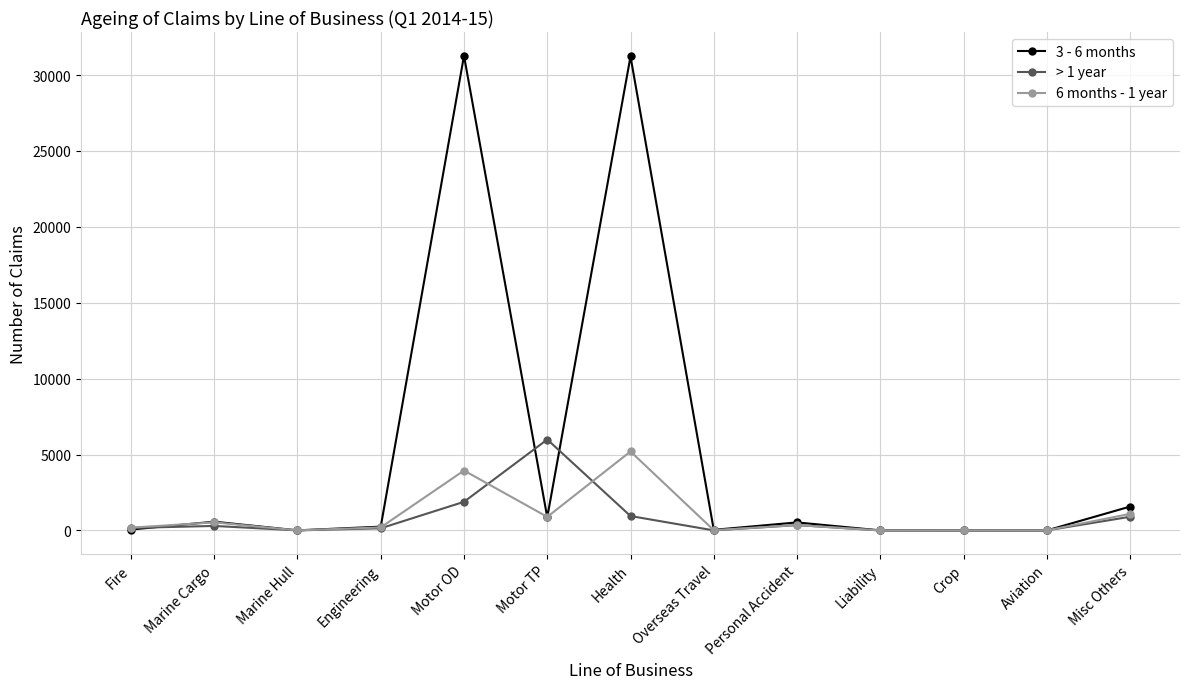

Count the number of categories in the chart.

13